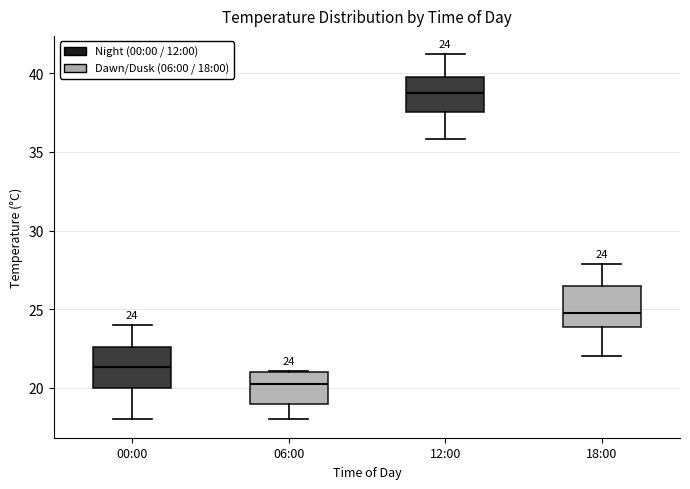

Which box has the highest median line?

12:00